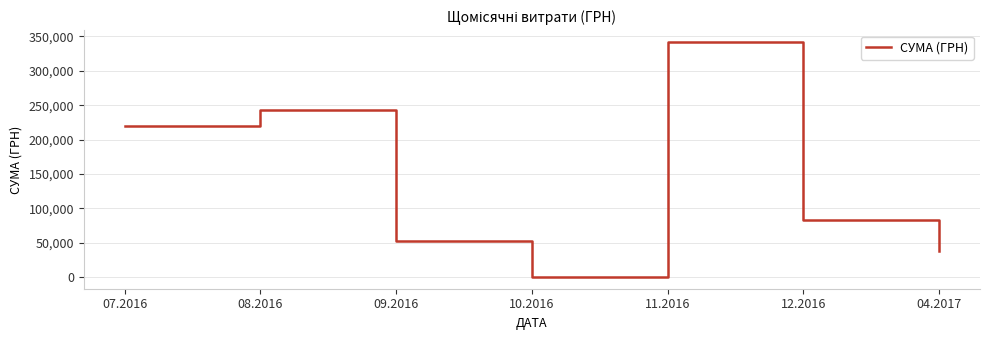

True or false: there are more than 0 points higher than both neighbors.

True